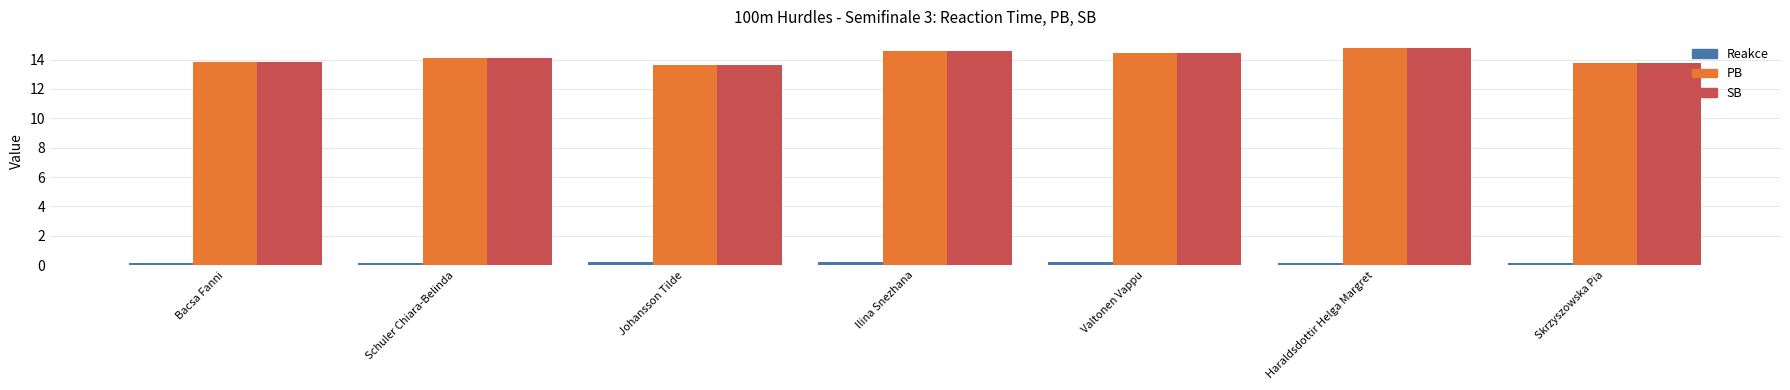

What are all the series names shown in the legend?

Reakce, PB, SB